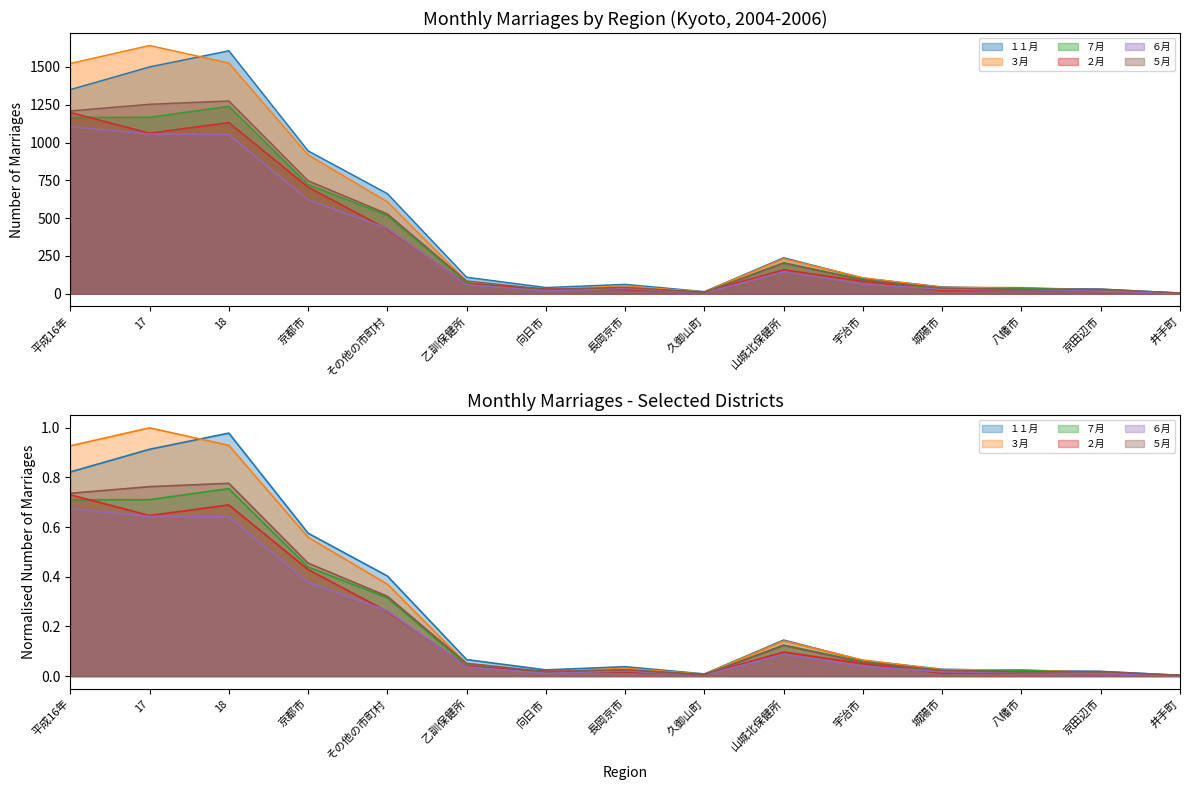

What is the average value of the ５月 series?

371.2